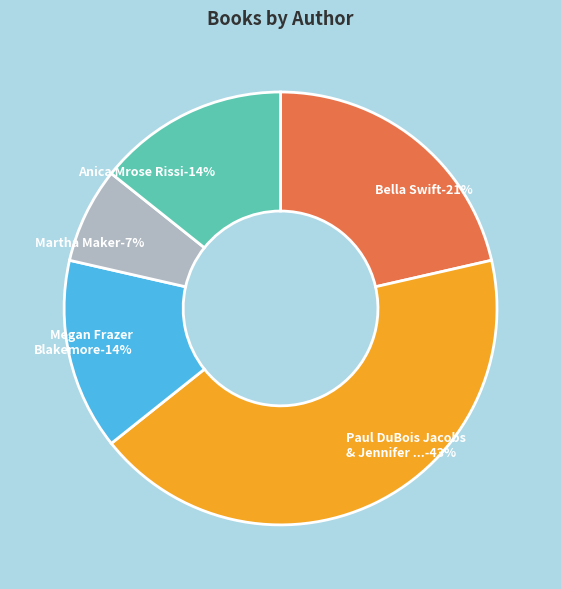

Does any single category account for the majority?

No